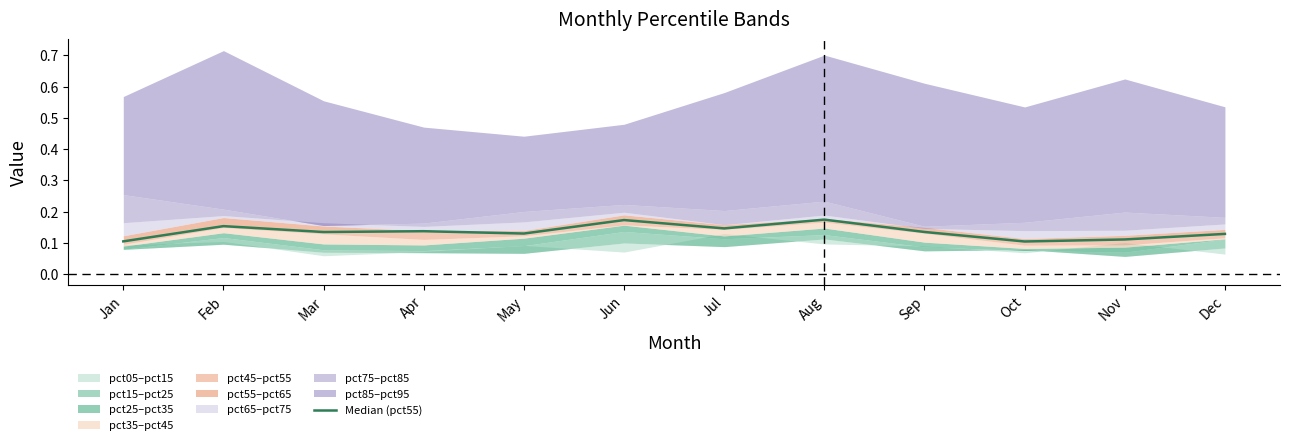

Read the value at Oct.

0.1